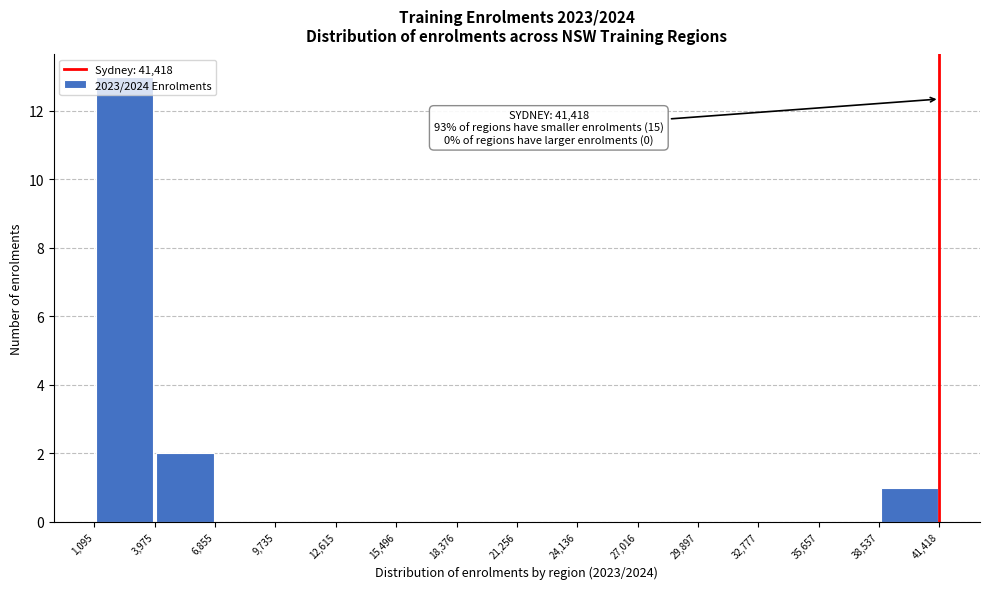

Which range on the x-axis has the tallest bar?

1,095 to 3,975